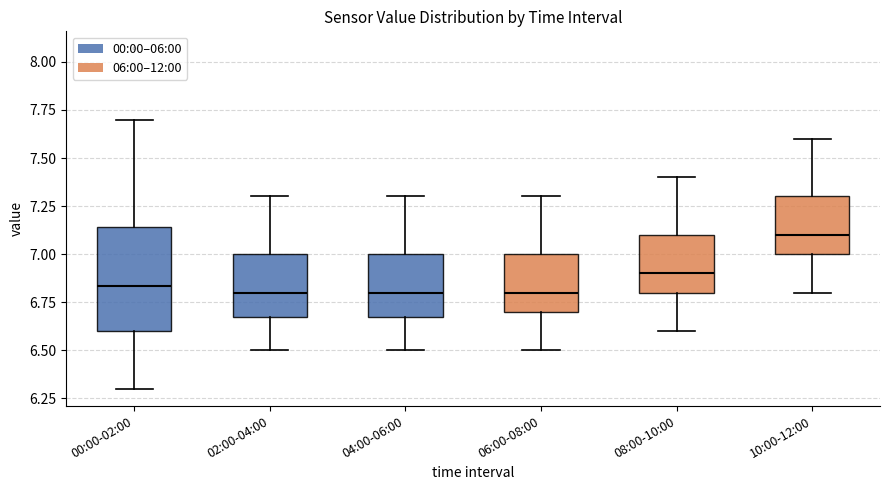

Reading left to right, read every box against the y-axis: the position of its median line, the range the box covers, and the ends of its whiskers. The values are not printed on the chart, so give them approximately, as read against the axis.

00:00-02:00: median 6.85, box 6.60 to 7.15, whiskers 6.30 to 7.70
02:00-04:00: median 6.80, box 6.70 to 7.00, whiskers 6.50 to 7.30
04:00-06:00: median 6.80, box 6.70 to 7.00, whiskers 6.50 to 7.30
06:00-08:00: median 6.80, box 6.70 to 7.00, whiskers 6.50 to 7.30
08:00-10:00: median 6.90, box 6.80 to 7.10, whiskers 6.60 to 7.40
10:00-12:00: median 7.10, box 7.00 to 7.30, whiskers 6.80 to 7.60